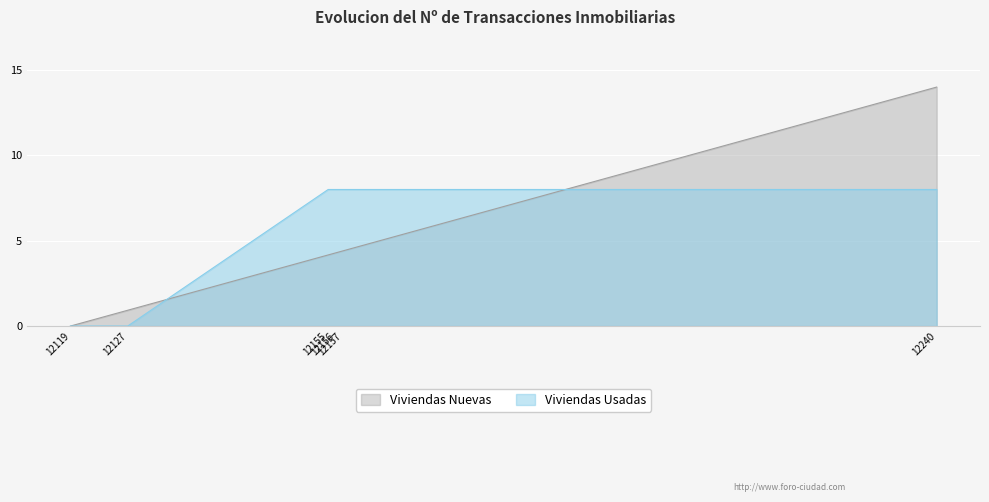

Reading left to right, extract all data points from this chart.

Viviendas Nuevas: 12119=0.0	12127=0.9	12155=4.2	12156=4.3	12157=4.4	12240=14.0
Viviendas Usadas: 12119=0.0	12127=0.0	12155=8.0	12156=8.0	12157=8.0	12240=8.0